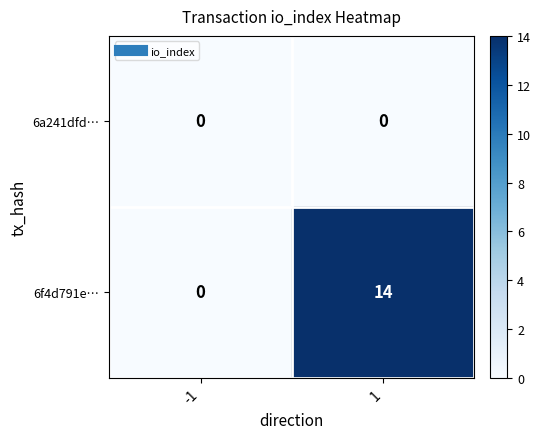

How many categories are shown in the chart?

2